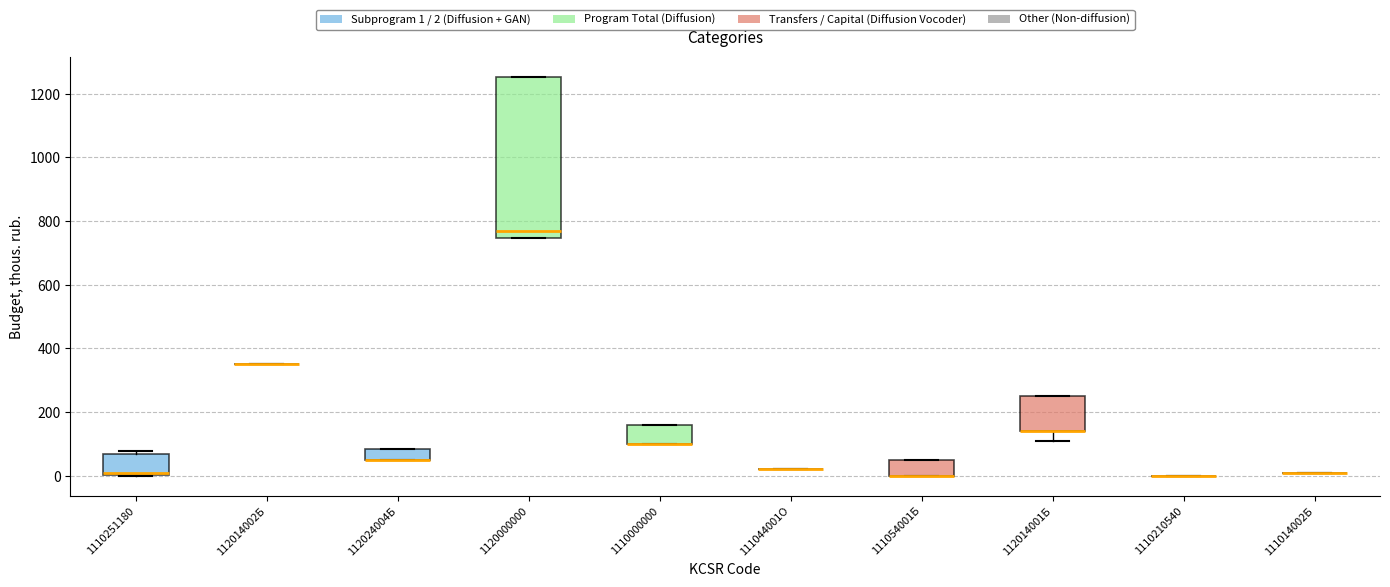

Reading left to right, read every box against the y-axis: the position of its median line, the range the box covers, and the ends of its whiskers. The values are not printed on the chart, so give them approximately, as read against the axis.

1110251180: median 0, box 0 to 60, whiskers 0 to 80
112014002Б: box collapsed to a line at 360, whiskers 360 to 360
112024004Б: median 40 (drawn on the box's lower edge), box 40 to 80, whiskers 40 to 80
1120000000: median 780, box 740 to 1260, whiskers 740 to 1260
1110000000: median 100 (drawn on the box's lower edge), box 100 to 160, whiskers 100 to 160
111044001О: box collapsed to a line at 20, whiskers 20 to 20
111054001Б: median 0 (drawn on the box's lower edge), box 0 to 60, whiskers 0 to 60
112014001Б: median 140 (drawn on the box's lower edge), box 140 to 240, whiskers 120 to 240
1110210540: box collapsed to a line at 0, whiskers 0 to 0
111014002Б: box collapsed to a line at 20, whiskers 20 to 20